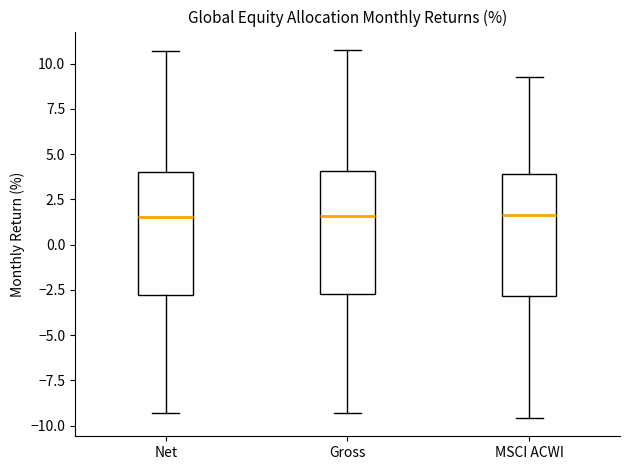

Where does the median line of the box for Net sit on the y-axis? The values are not printed on the chart, so give them approximately, as read against the axis.

1.5